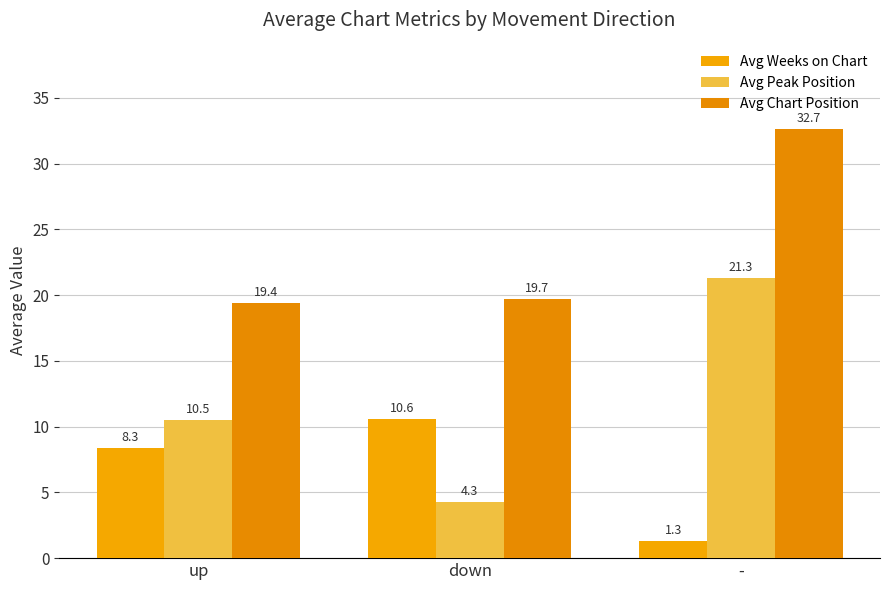

Rank the series by their maximum value, from highest to lowest.

Avg Chart Position, Avg Peak Position, Avg Weeks on Chart